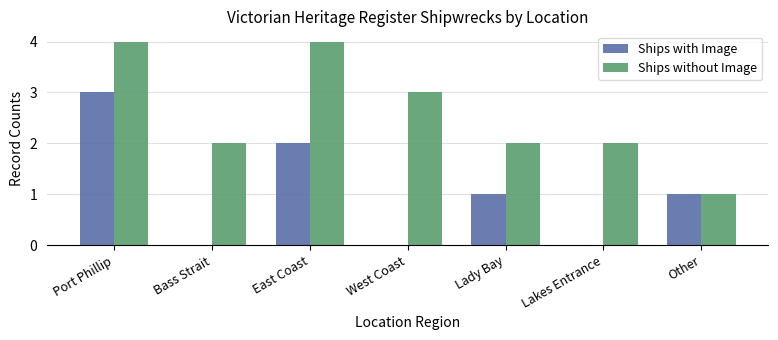

Between Bass Strait and West Coast, which series saw the biggest shift?

Ships without Image